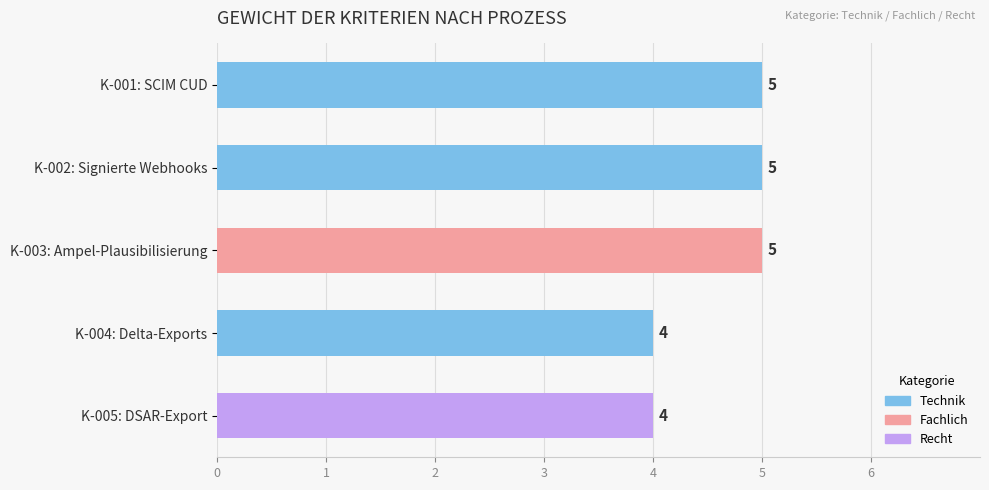

Count the values in the range 4 to 5.

5